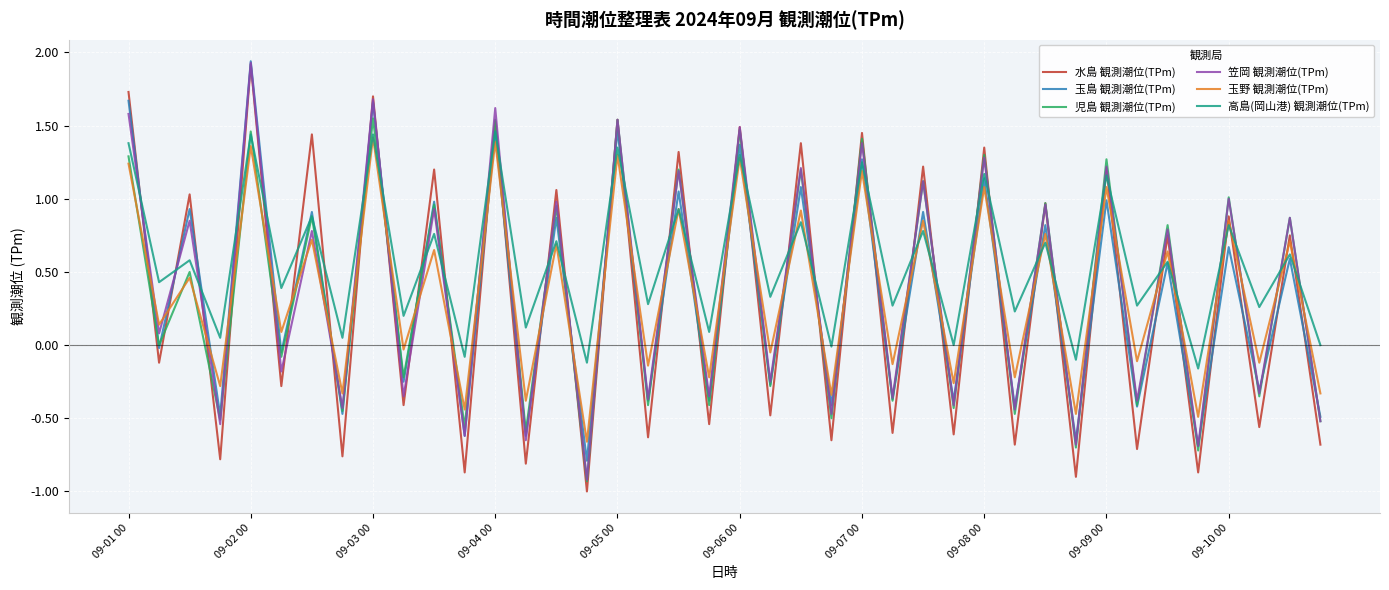

What is the minimum value shown in the chart?

-1.0